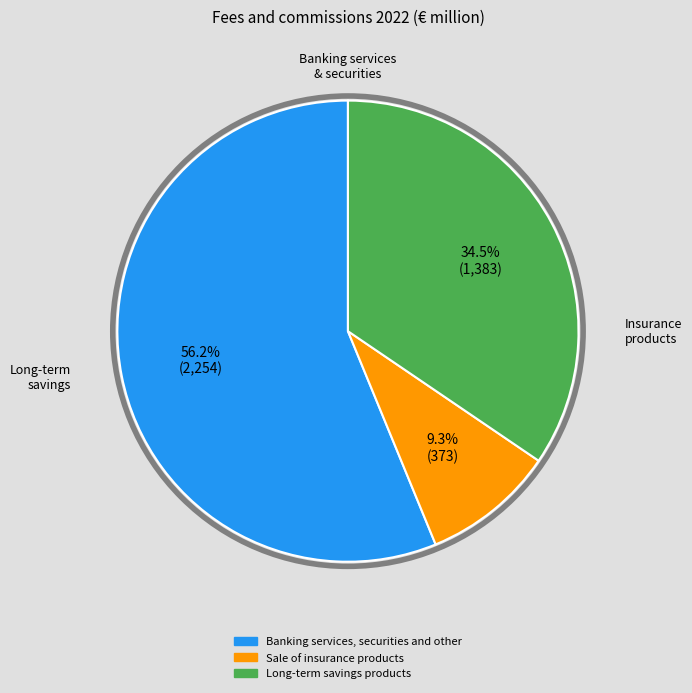

How many slices are in this pie chart?

3